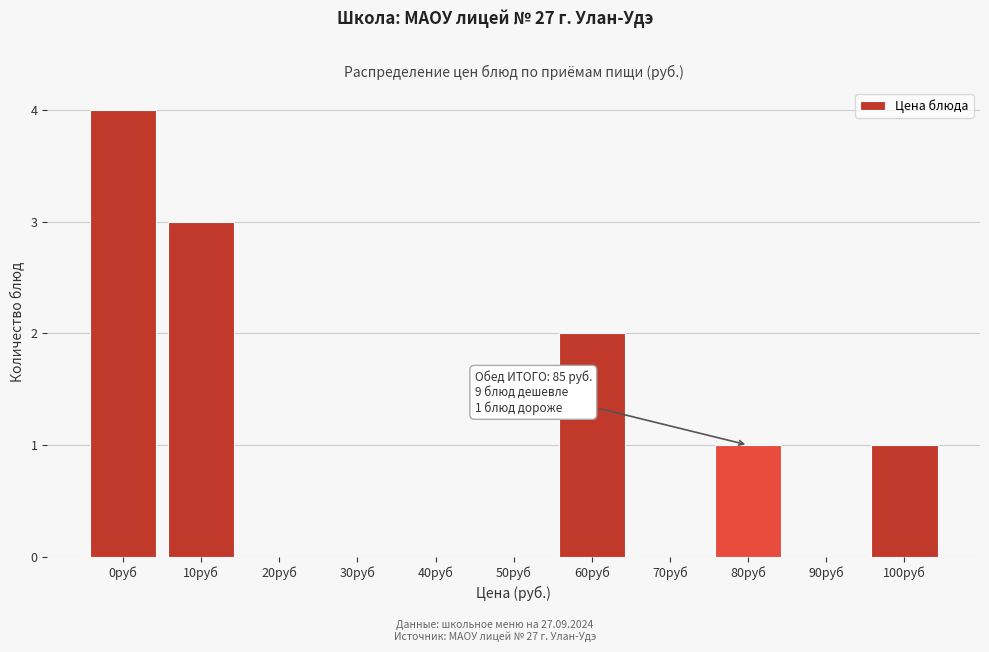

Reading left to right, what are all the values shown in this chart?

0руб=4	10руб=3	20руб=0	30руб=0	40руб=0	50руб=0	60руб=2	70руб=0	80руб=1	90руб=0	100руб=1